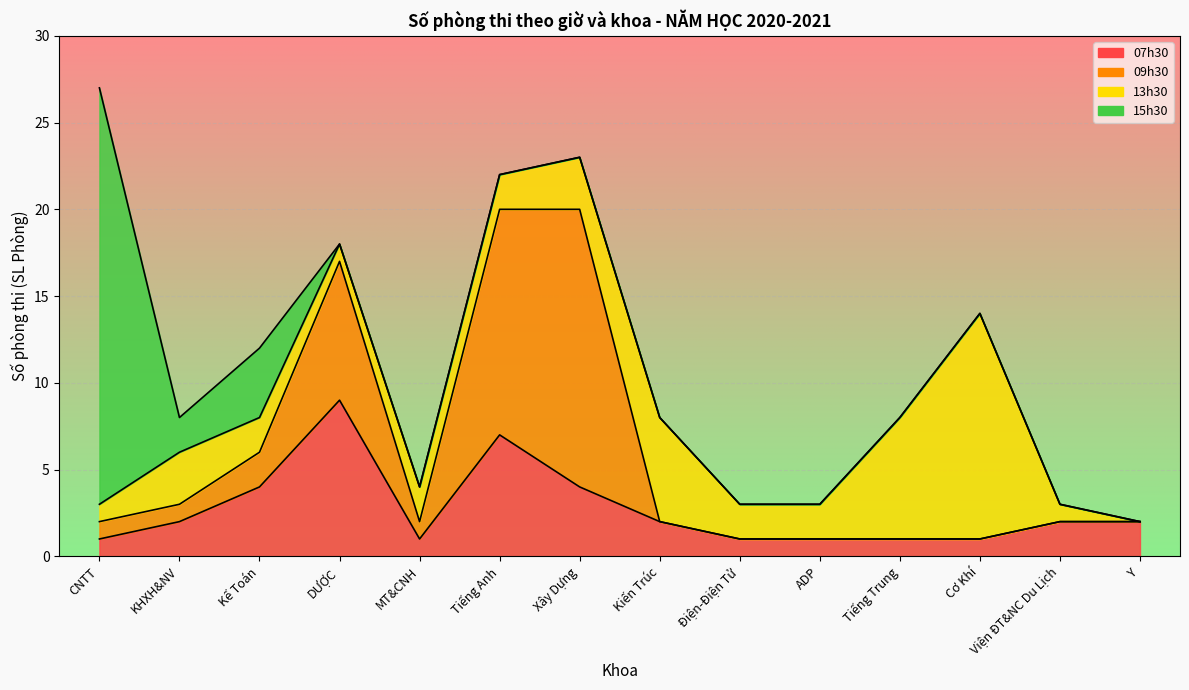

At Y, list the series in order from largest to smallest.

07h30, 09h30, 13h30, 15h30